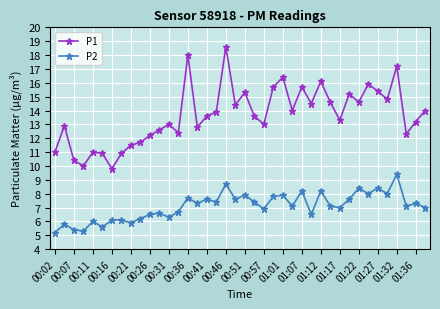

At how many categories does at least one series exceed 9?

40